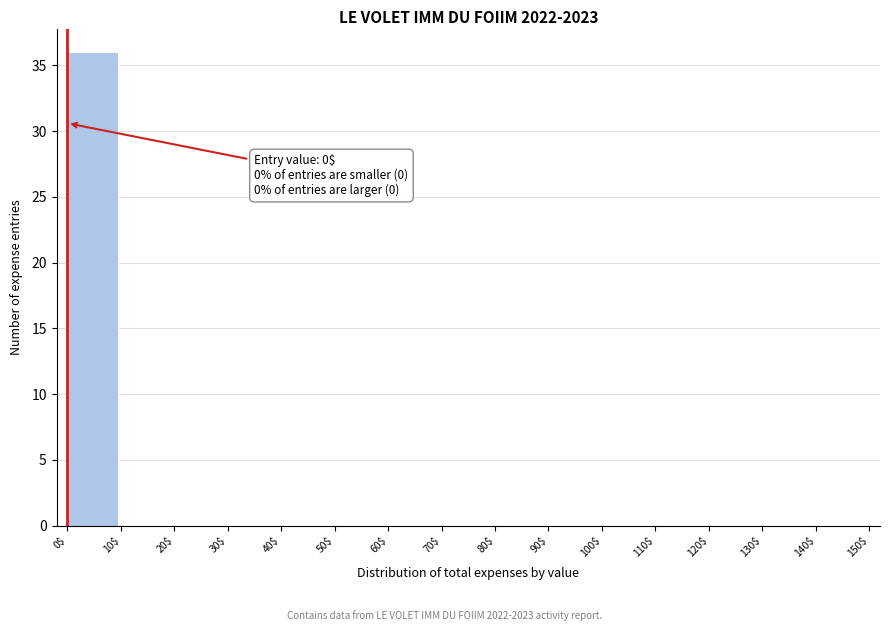

Over which range of the x-axis is the bar tallest?

0$ to 10$